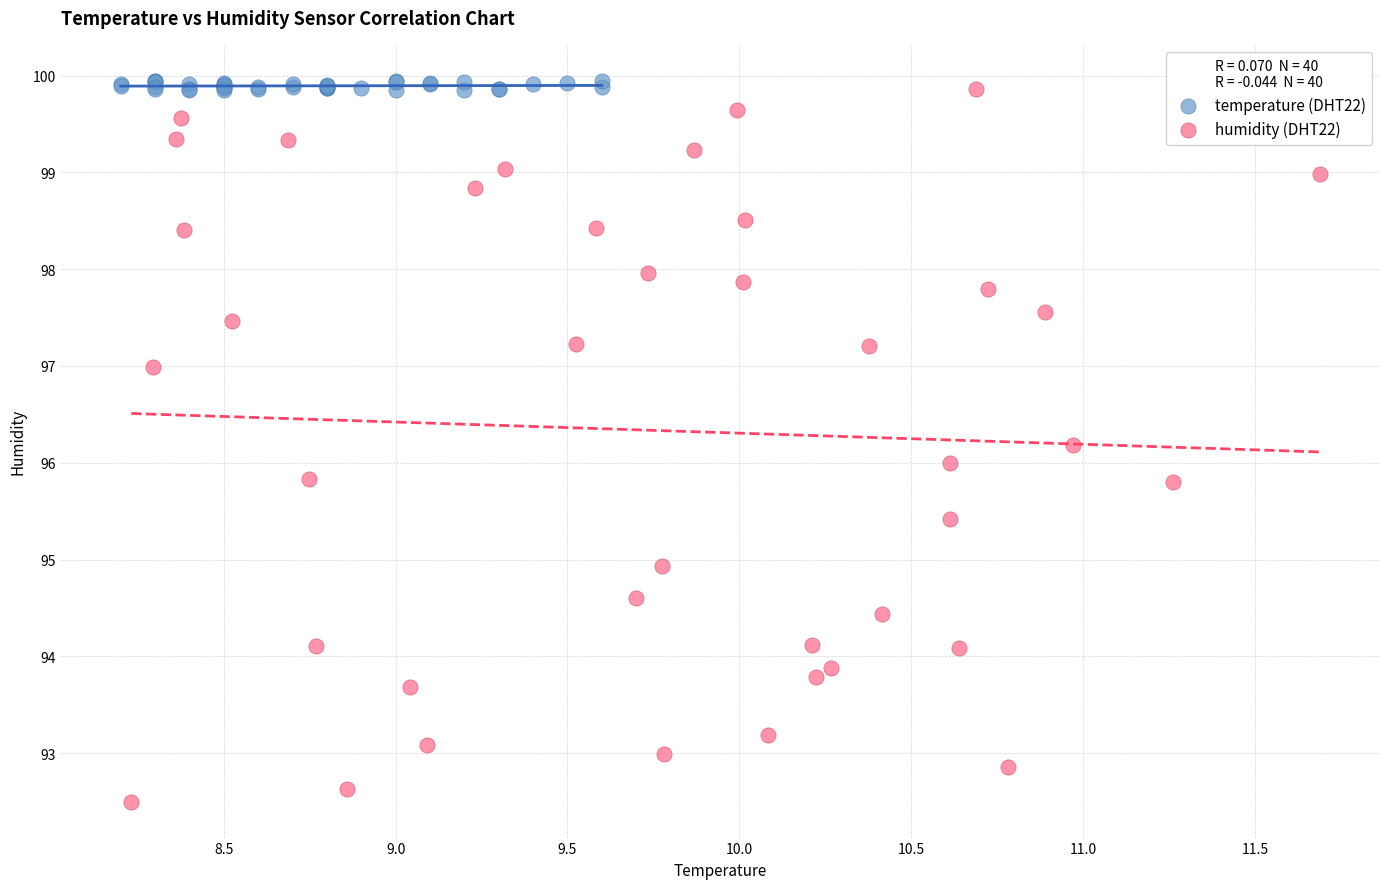

Which series contains the lowest Y value?

humidity (DHT22)